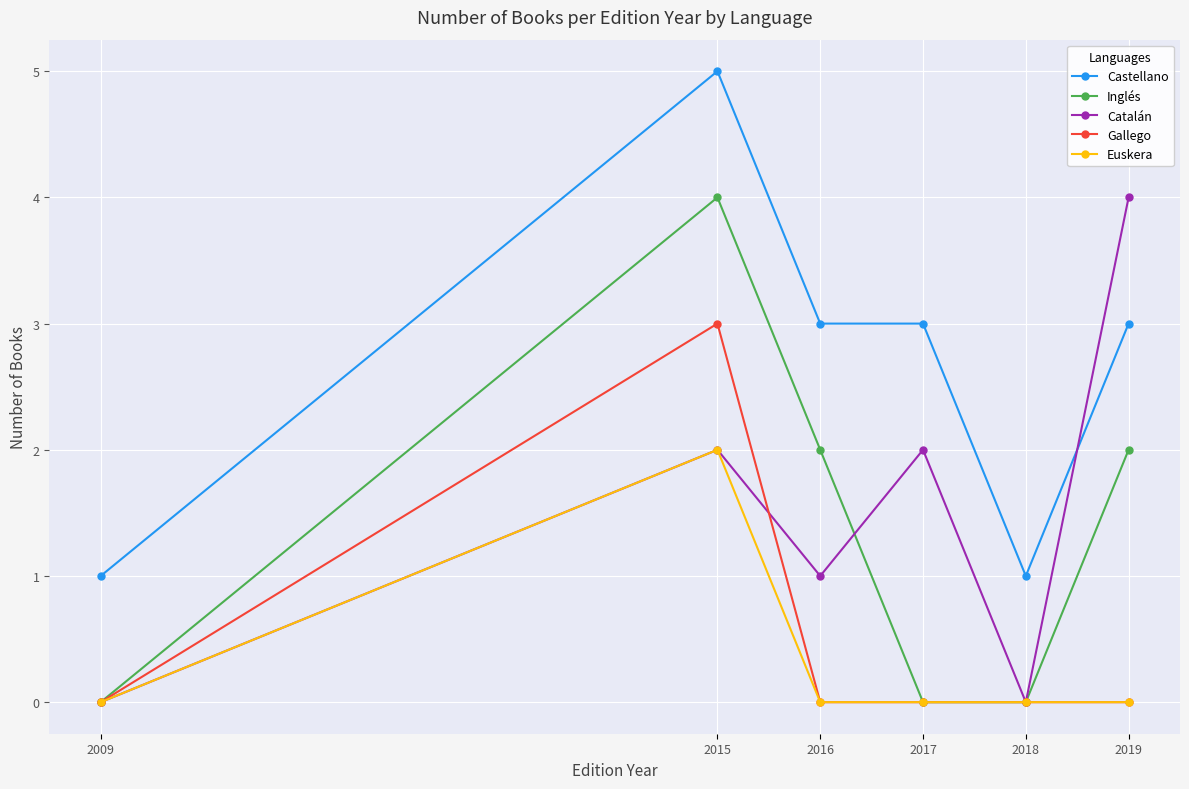

Which label corresponds to the largest value in the chart?

2015